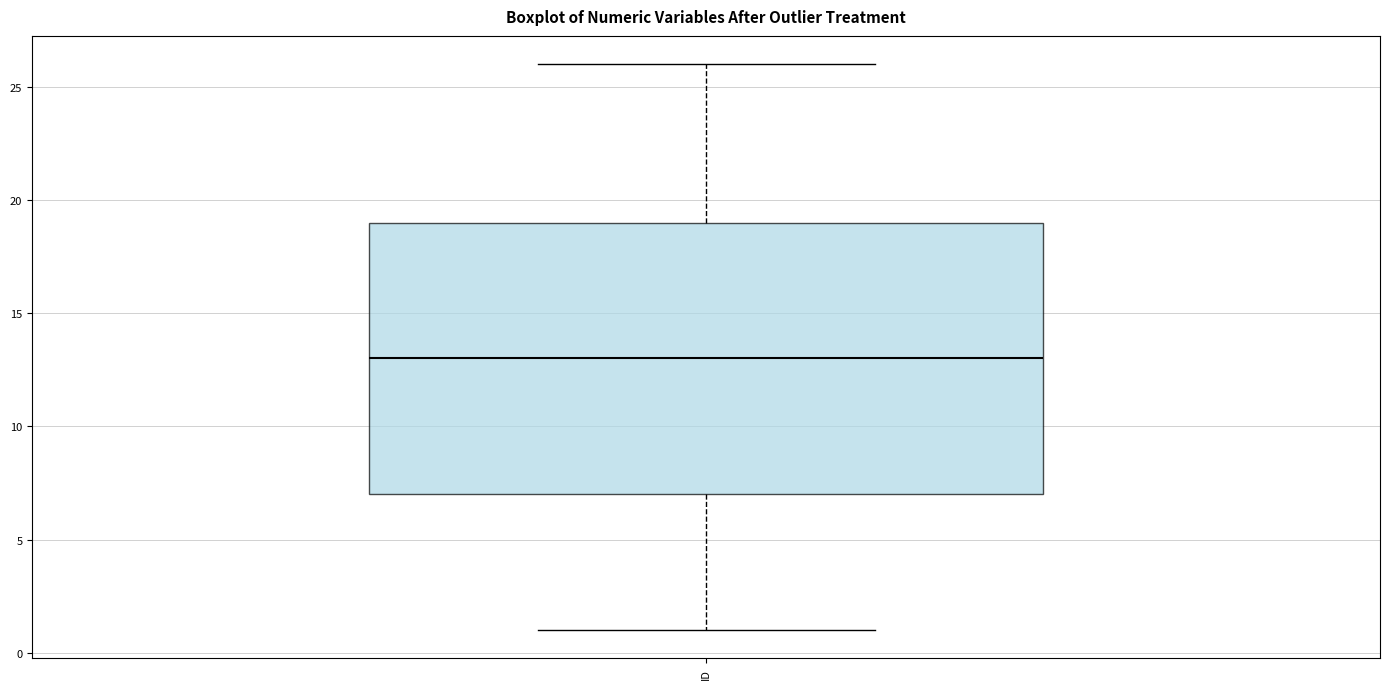

Read this box plot against the y-axis: the position of the median line, the range covered by the box, and the ends of both whiskers. The values are not printed on the chart, so give them approximately, as read against the axis.

median 13, box 7 to 19, whiskers 1 to 26